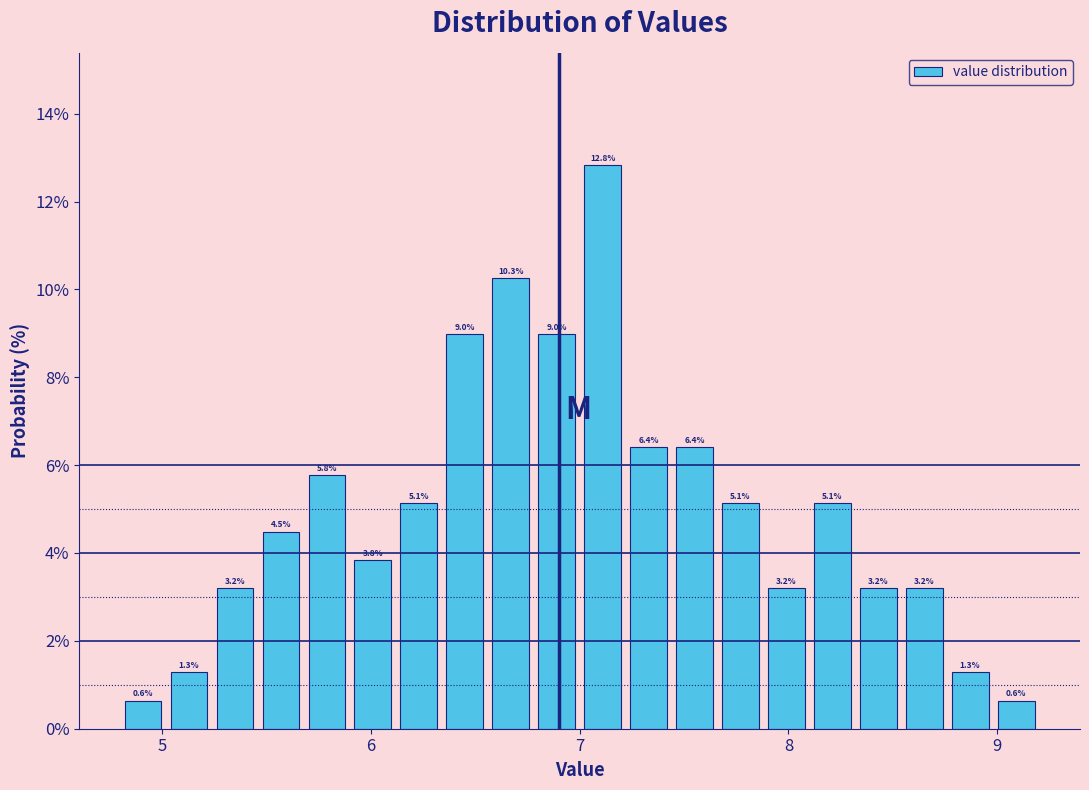

Around what value on the x-axis is the tallest bar? Give the approximate position of its centre, as read against the axis.

7.1